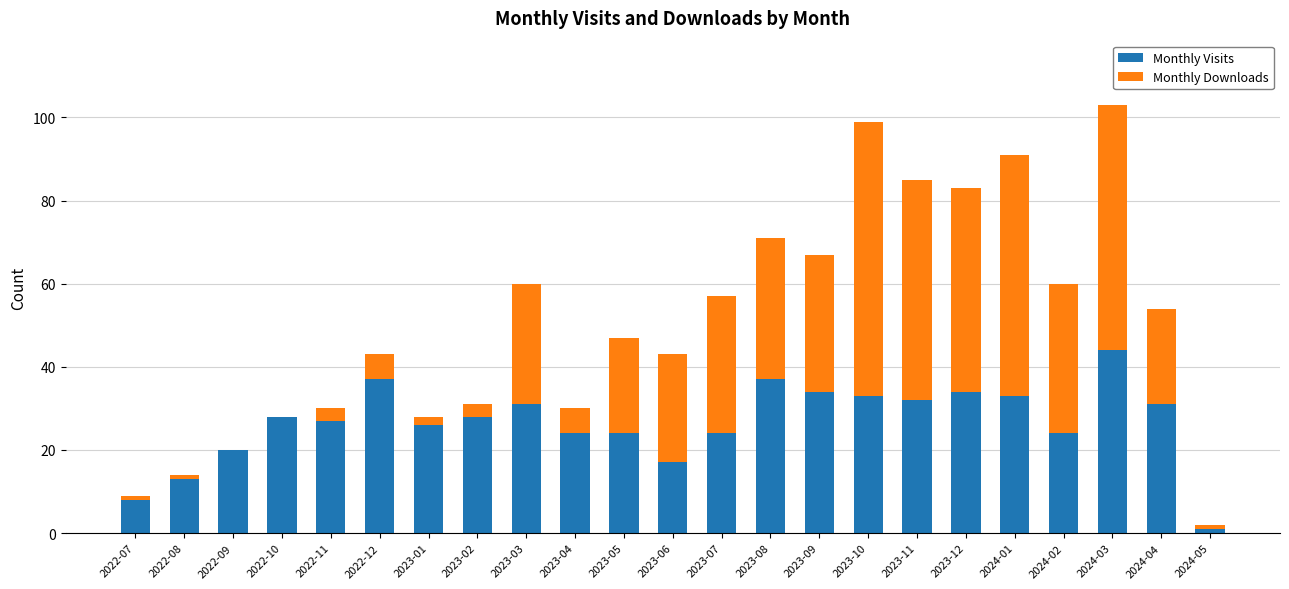

What is the total value across all series at 2023-12?

83